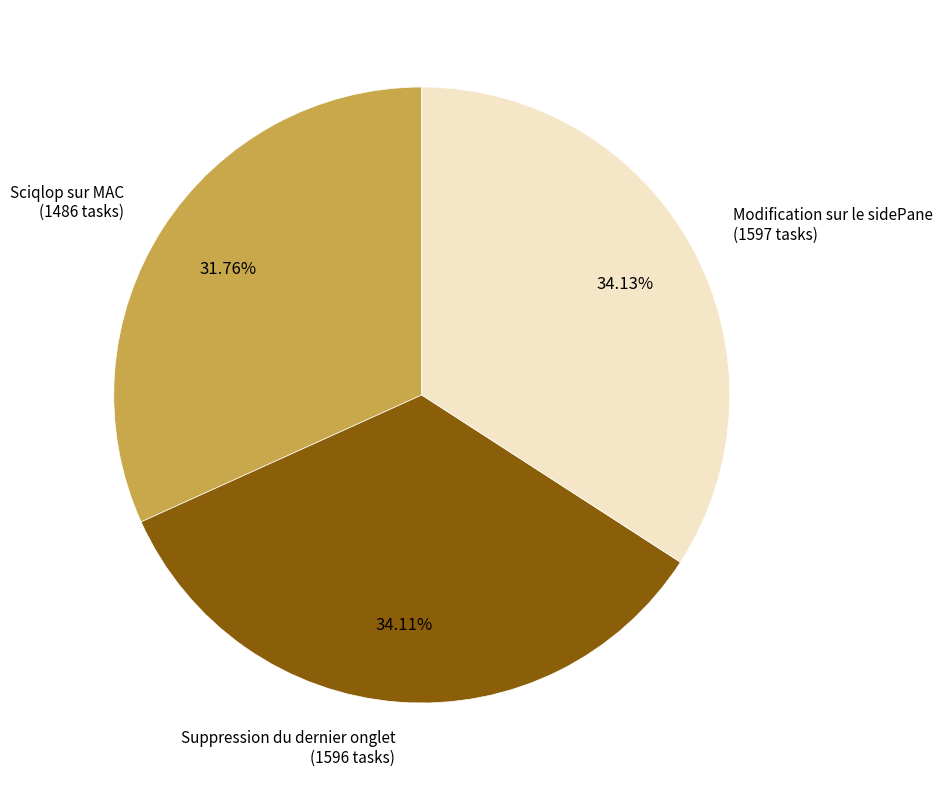

What percentage is the Sciqlop sur MAC slice, to the nearest percent?

32%